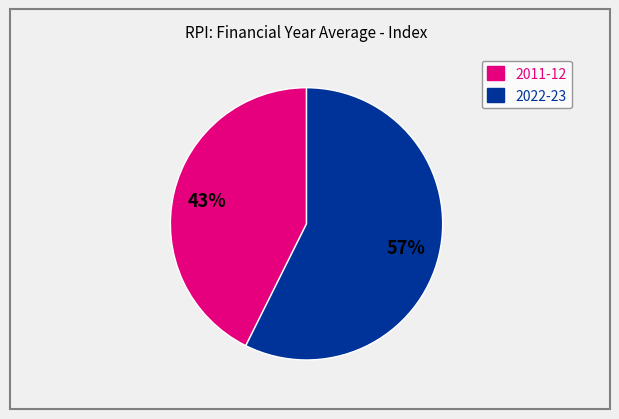

To the nearest percent, what is the combined percentage of 2011-12 and 2022-23?

100%